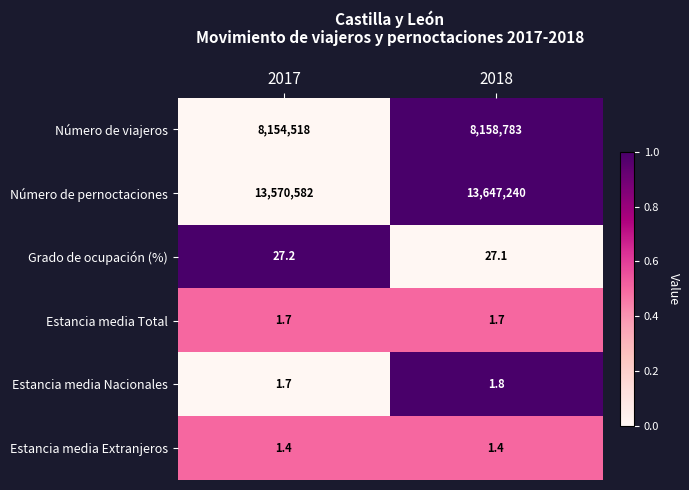

How many series are shown in this chart?

6